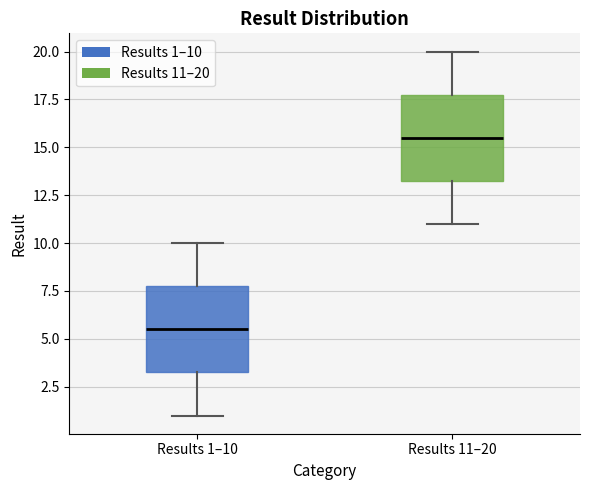

Reading left to right, read every box against the y-axis: the position of its median line, the range the box covers, and the ends of its whiskers. The values are not printed on the chart, so give them approximately, as read against the axis.

Results 1–10: median 5.5, box 3.5 to 8.0, whiskers 1.0 to 10.0
Results 11–20: median 15.5, box 13.5 to 18.0, whiskers 11.0 to 20.0